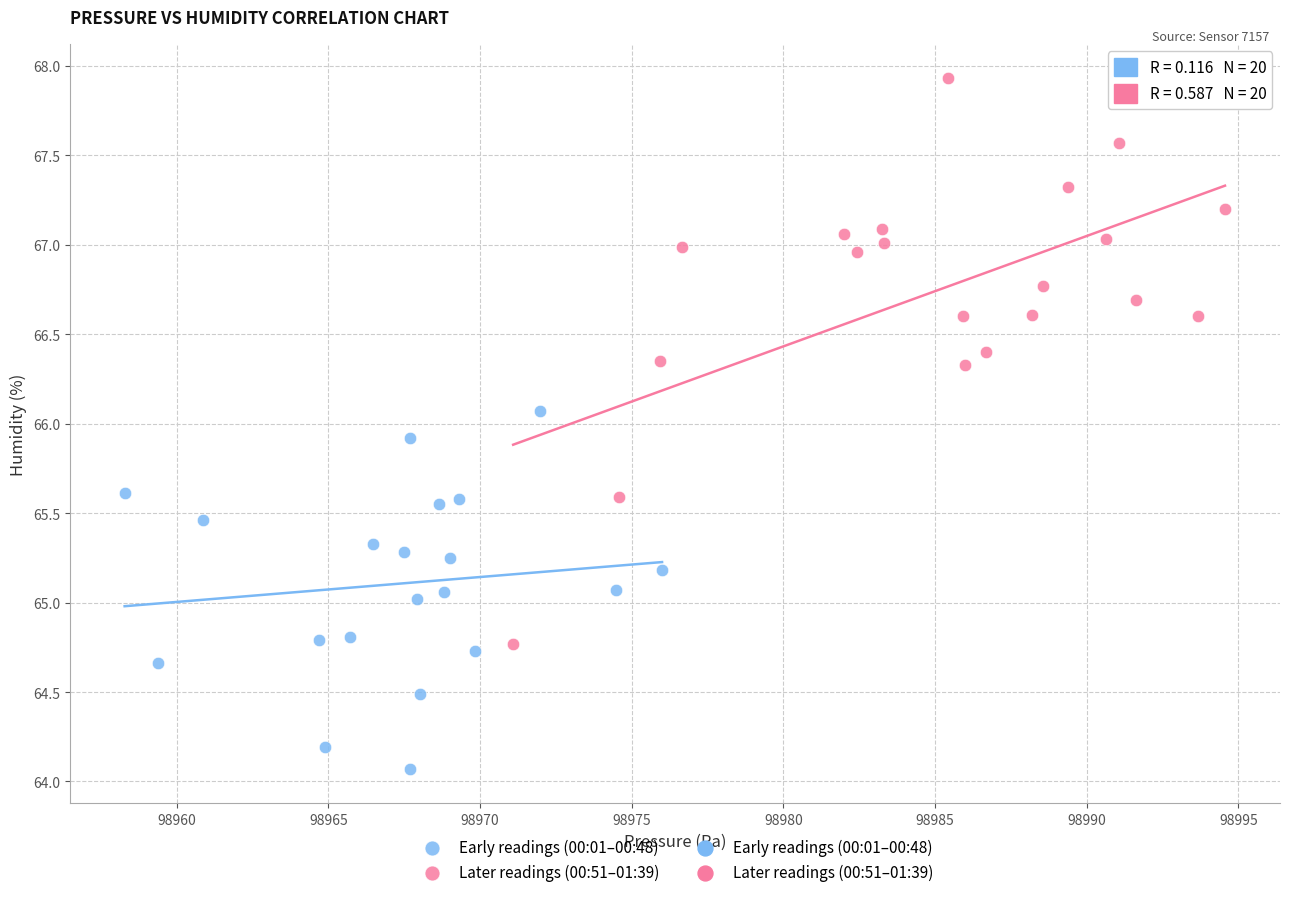

Which series contains the lowest Y value?

Early readings (00:01–00:48)